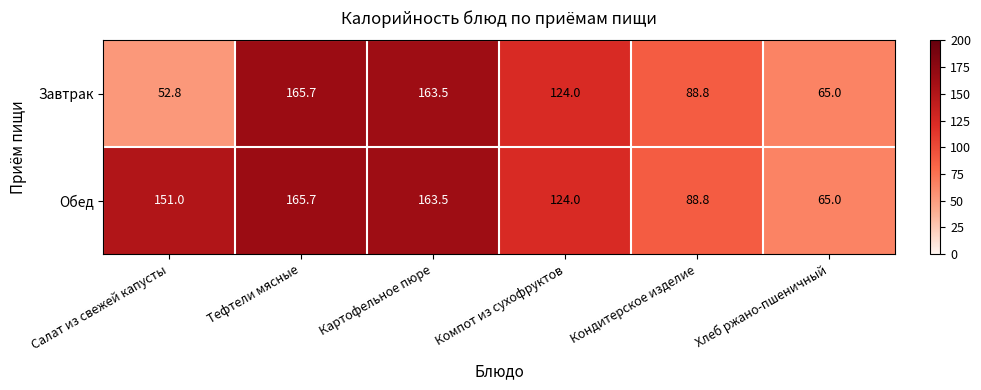

Which series has the largest range (max minus min)?

Завтрак